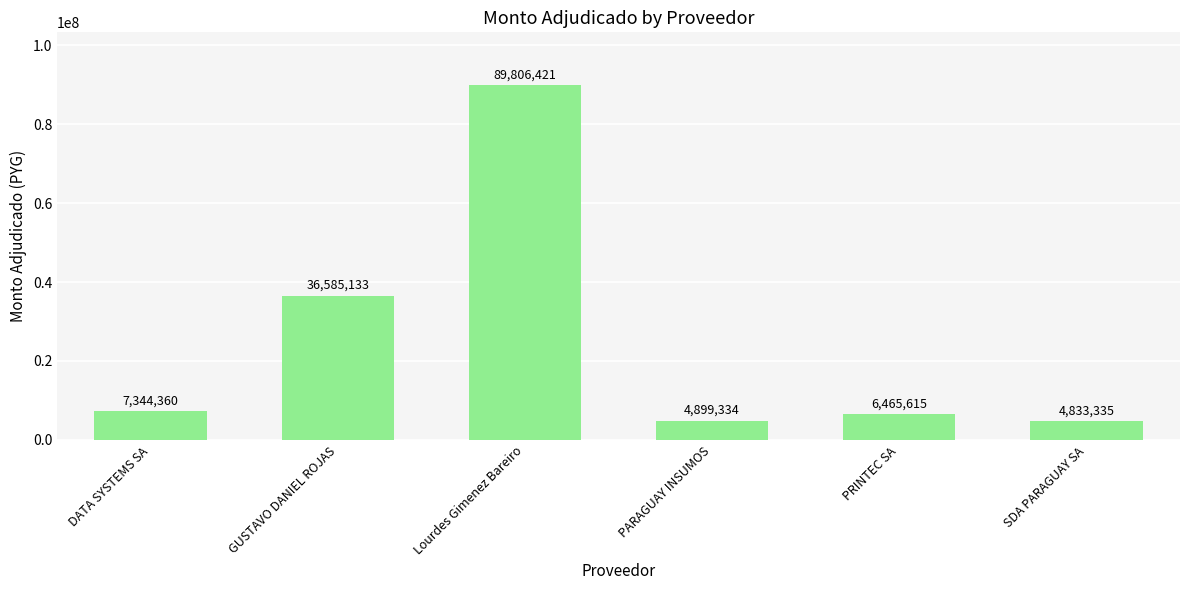

What value does the data have at PRINTEC SA, to the nearest 10?

6465620